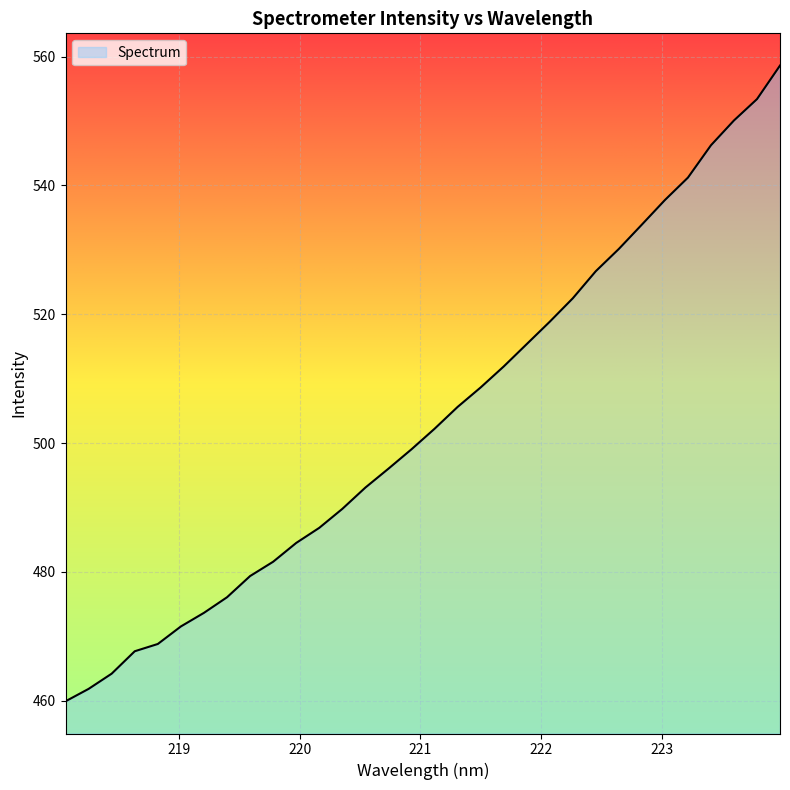

What is the maximum value shown in the chart?

558.6